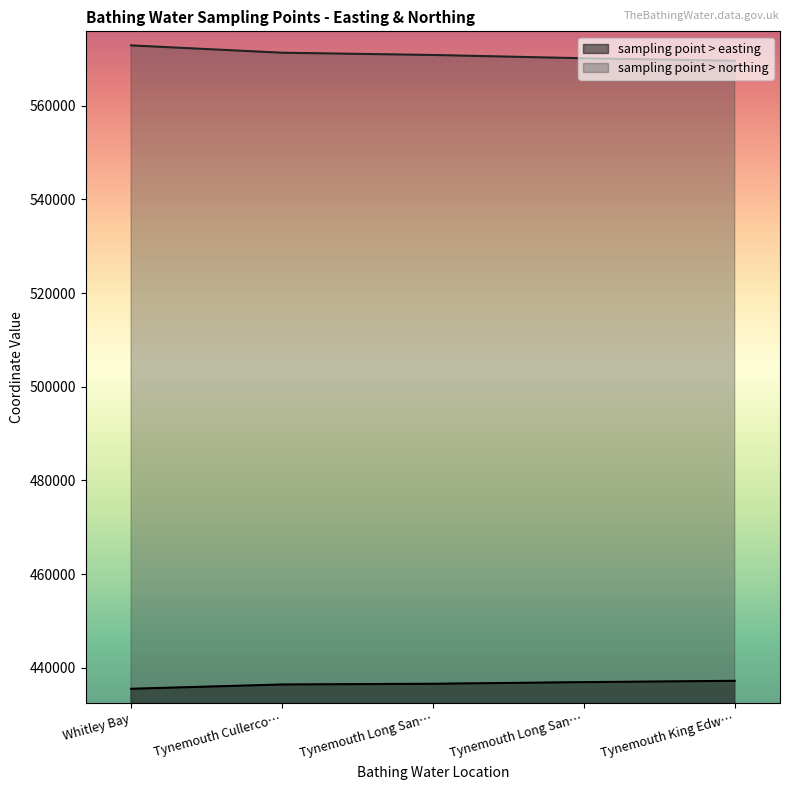

How many lines are shown in the chart?

2